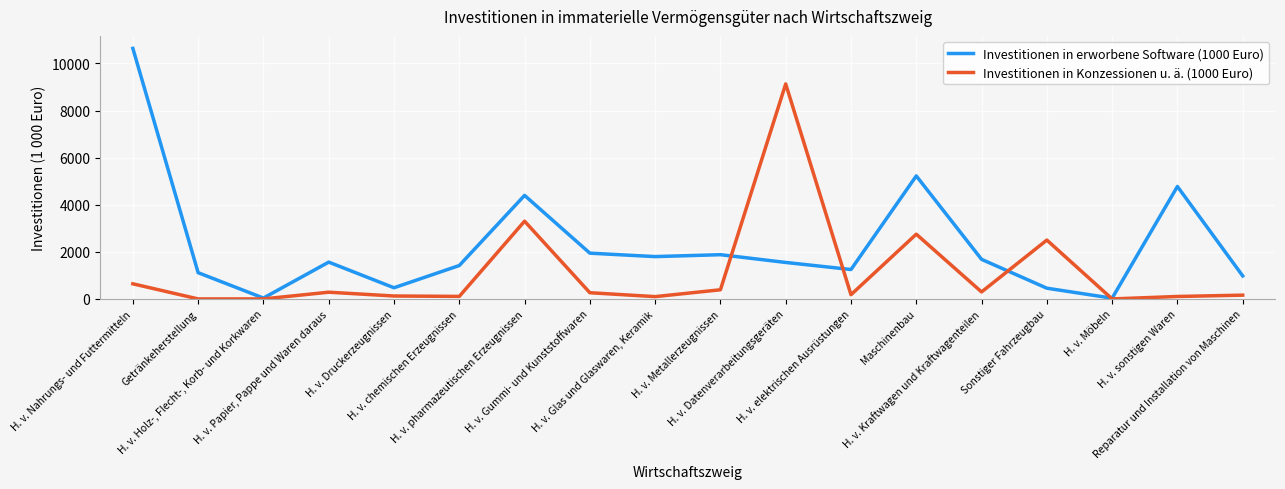

Does the chart have visible grid lines?

Yes